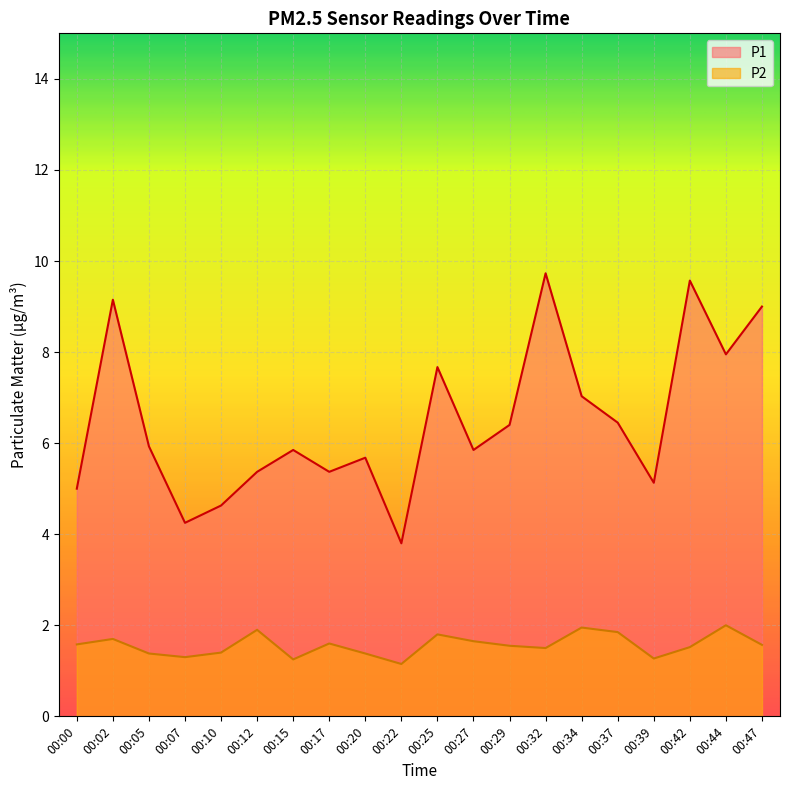

What is the value of the P2 point at the 15th from the left?

1.9